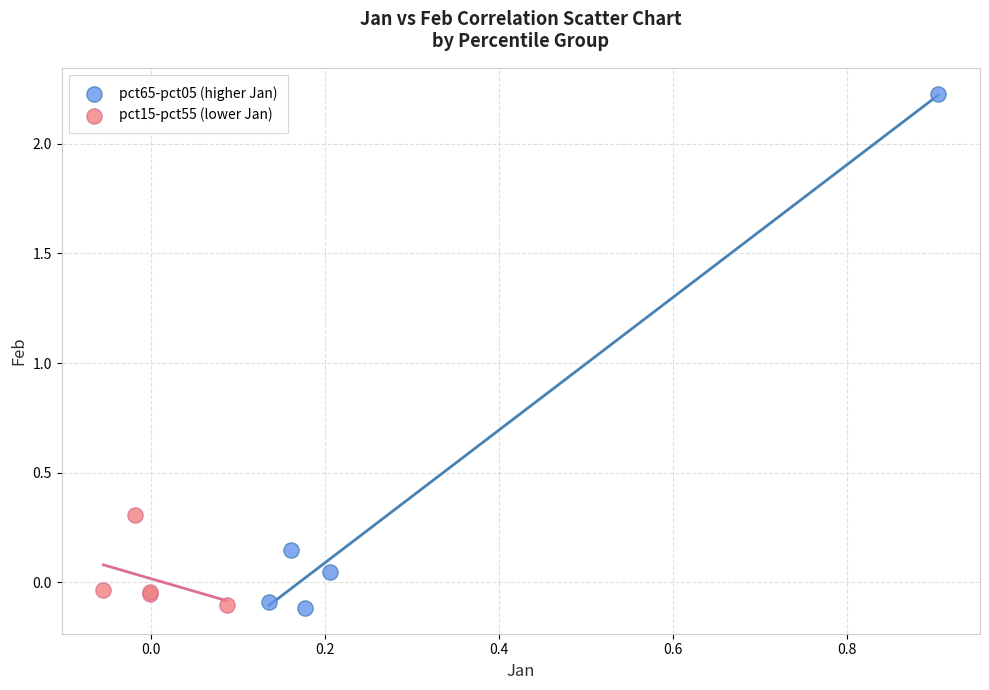

Which series has the largest Y range (max minus min)?

pct65-pct05 (higher Jan)